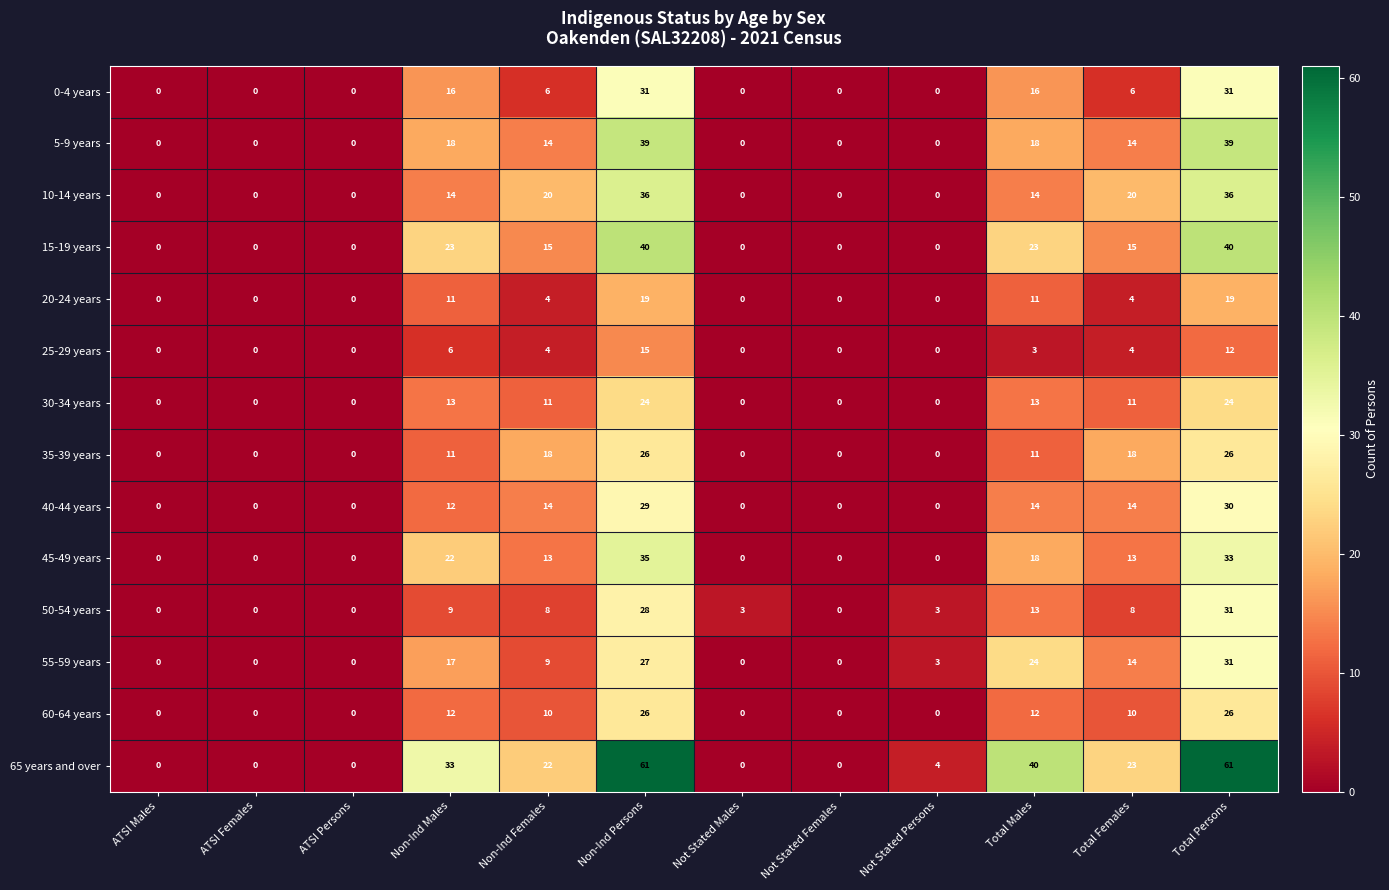

True or false: 45-49 years has a value of -11 at ATSI Persons.

False